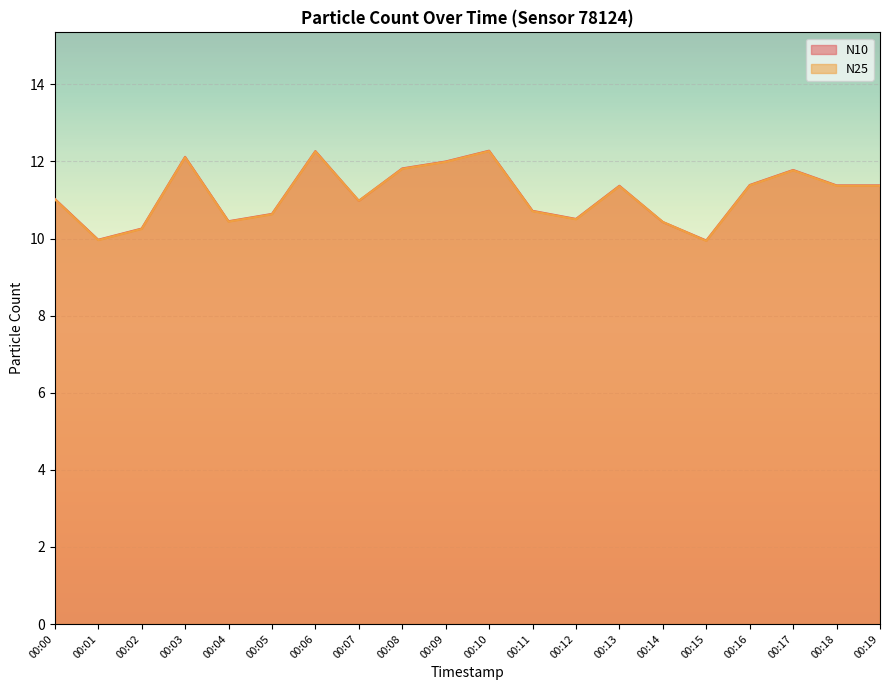

At how many categories does at least one series exceed 12?

3